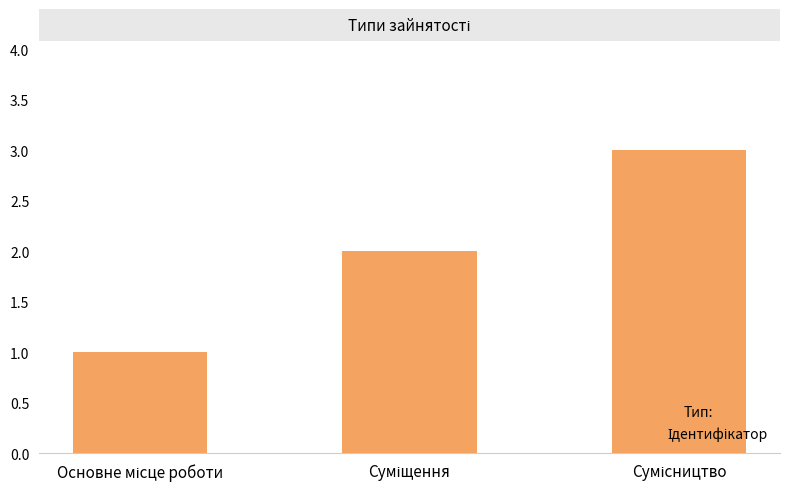

What is the greatest value displayed?

3